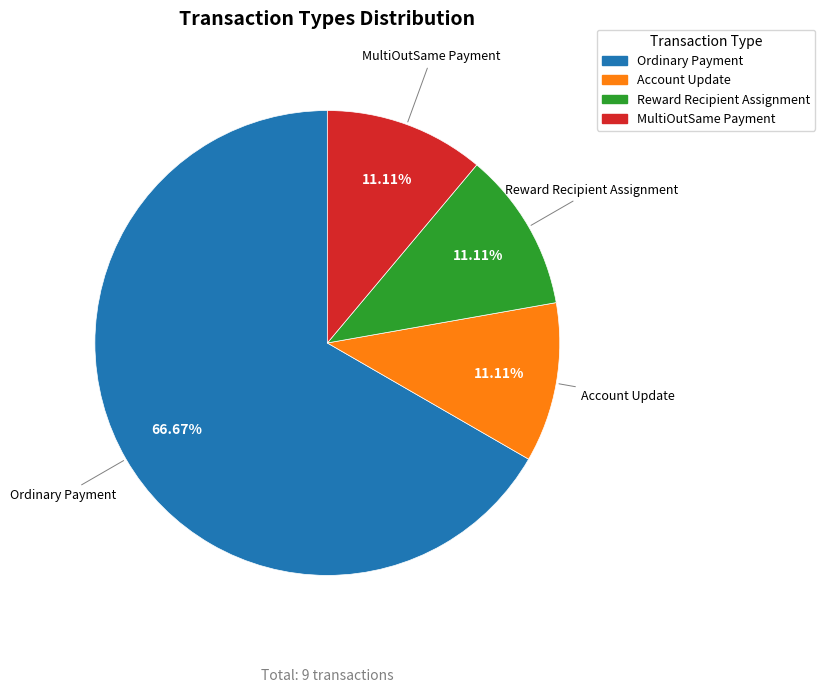

What is the majority slice?

Ordinary Payment